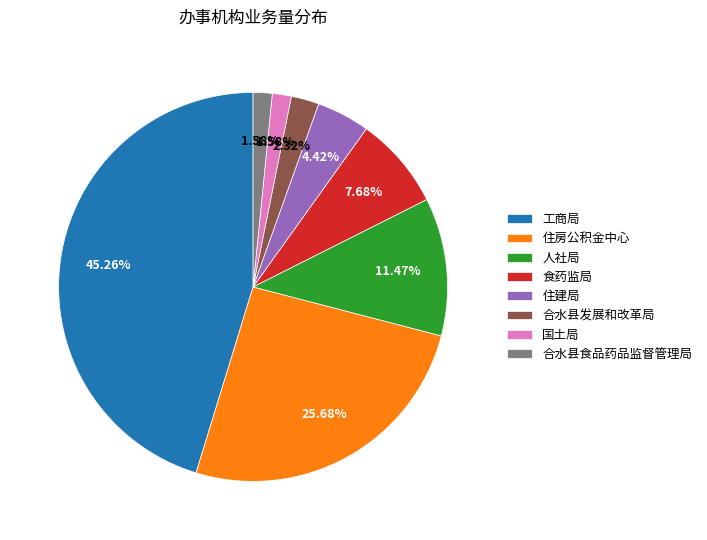

To the nearest percent, what percentage of the pie is 住建局?

4%